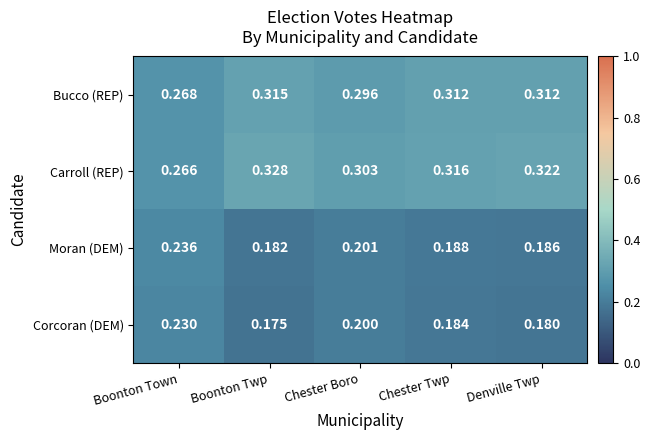

Which category has the lowest value across all series?

Boonton Twp